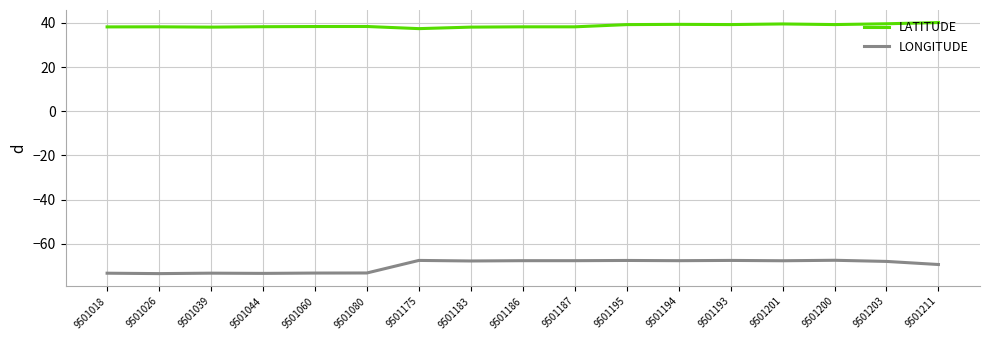

What is the difference between the LONGITUDE values at 9501193 and 9501044?

5.9